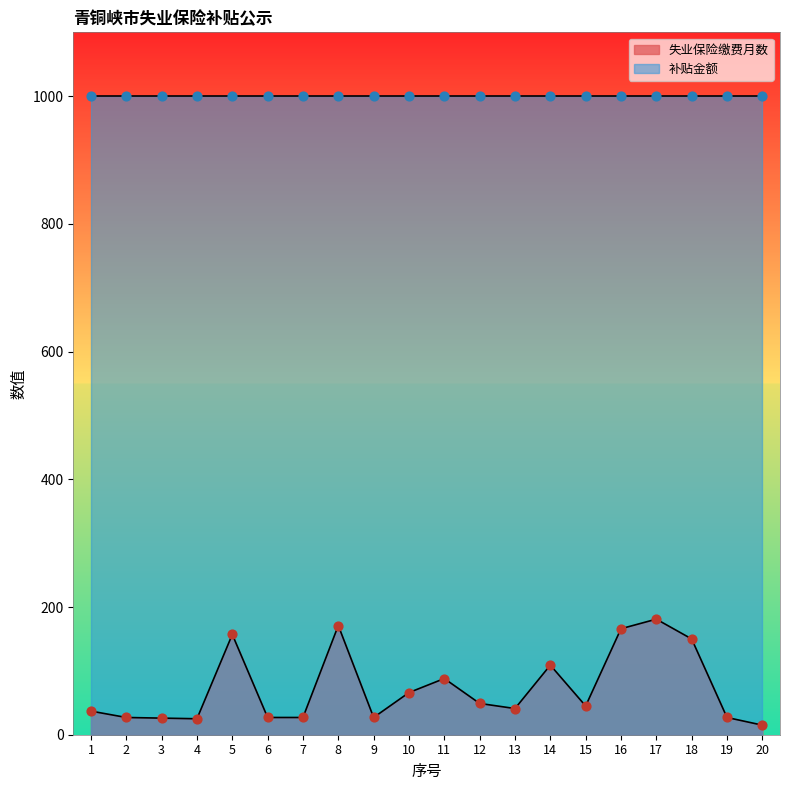

What is the change in value from 2 to 5?

+130